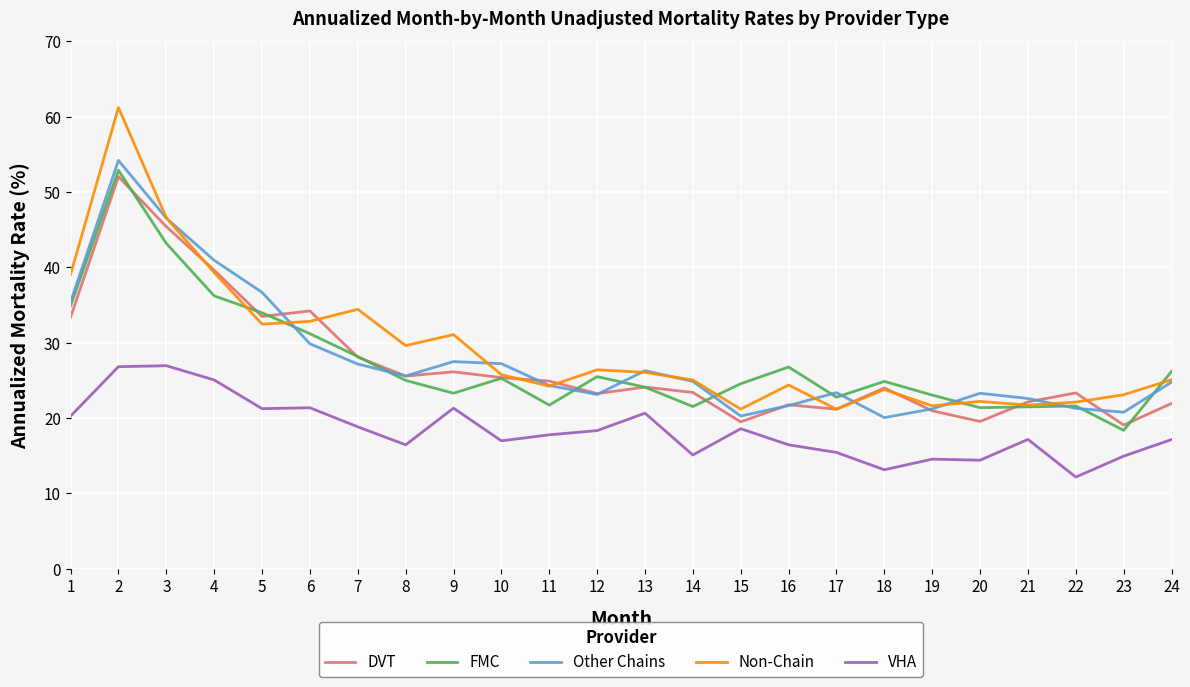

True or false: VHA and Non-Chain cross at least once.

False